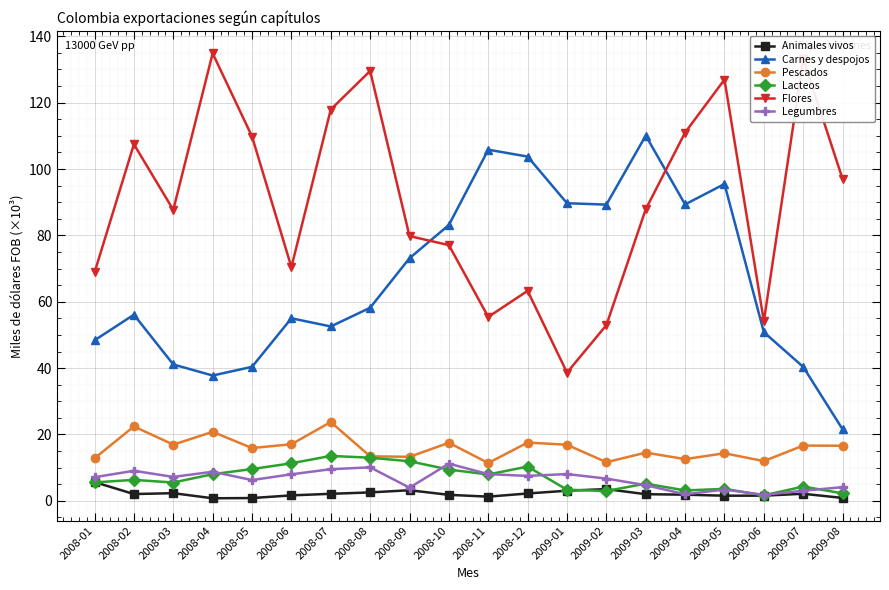

Where does the Animales vivos series first go above 2?

2008-01